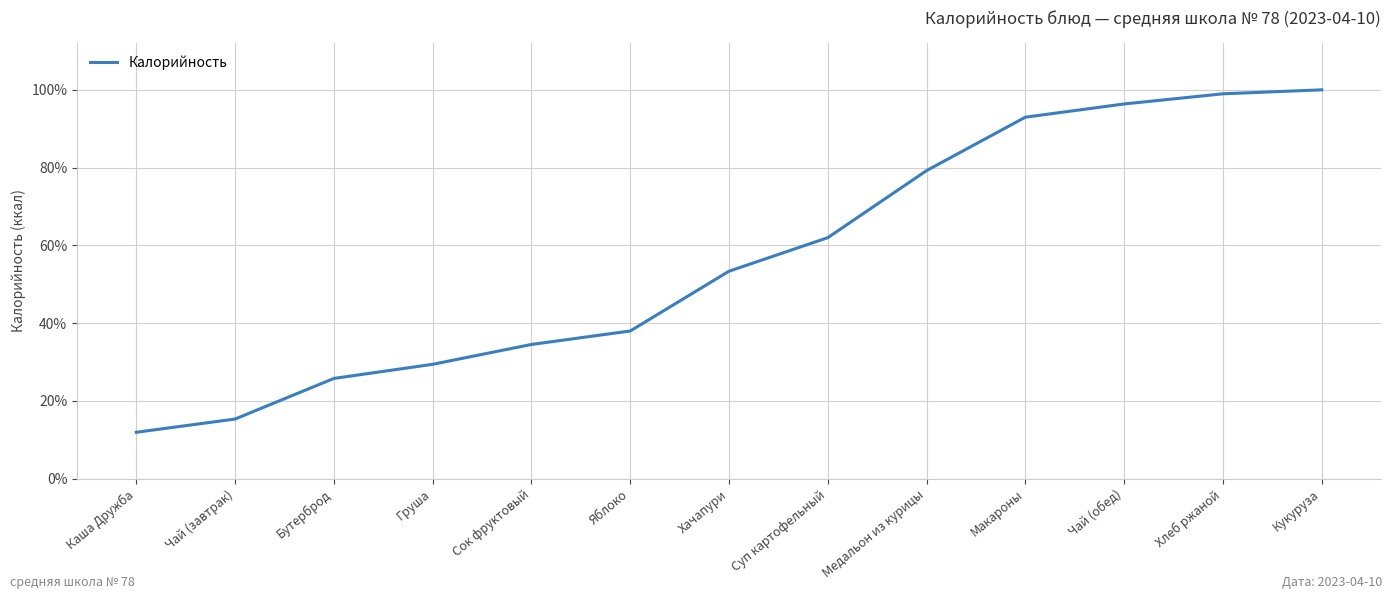

What position from the right is Суп картофельный?

6